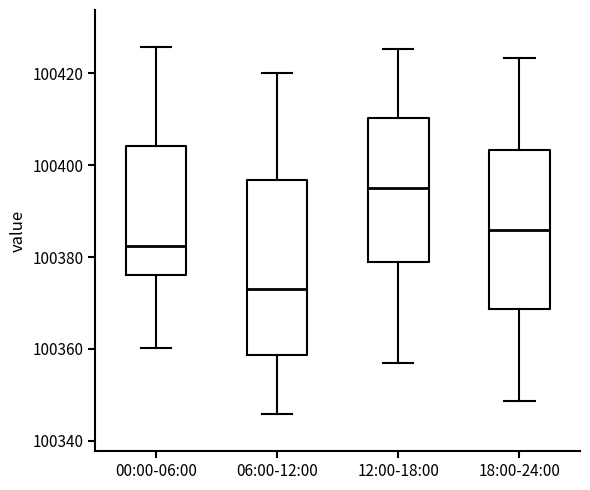

Reading left to right, read every box against the y-axis: the position of its median line, the range the box covers, and the ends of its whiskers. The values are not printed on the chart, so give them approximately, as read against the axis.

00:00-06:00: median 100382, box 100376 to 100404, whiskers 100360 to 100426
06:00-12:00: median 100374, box 100358 to 100396, whiskers 100346 to 100420
12:00-18:00: median 100396, box 100378 to 100410, whiskers 100358 to 100426
18:00-24:00: median 100386, box 100368 to 100404, whiskers 100348 to 100424